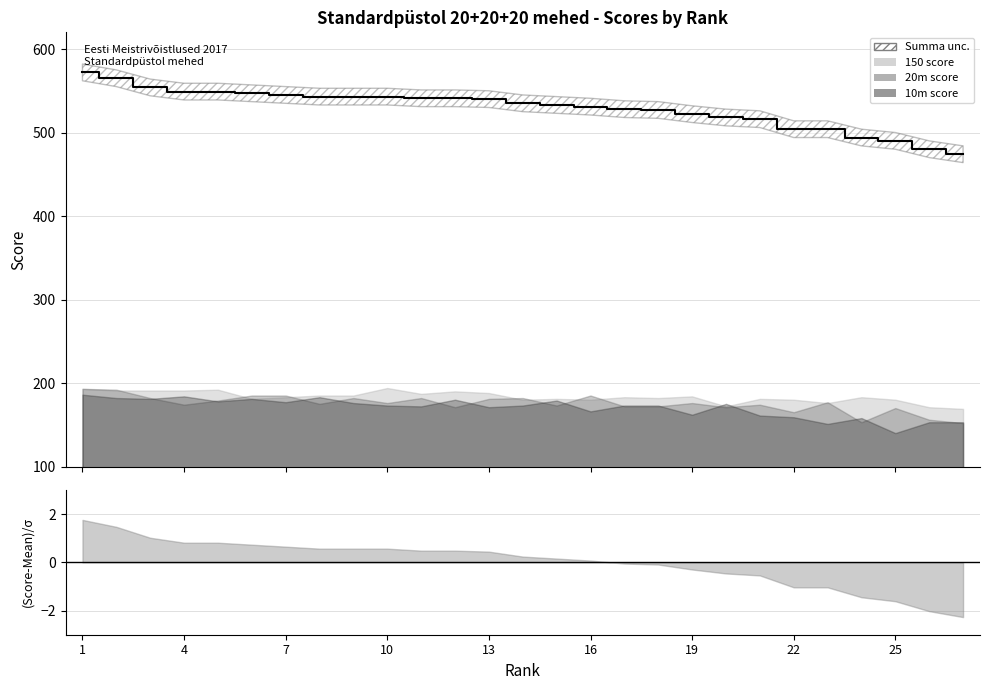

Approximately how many times larger is the value at 16 compared to 12?

1.0